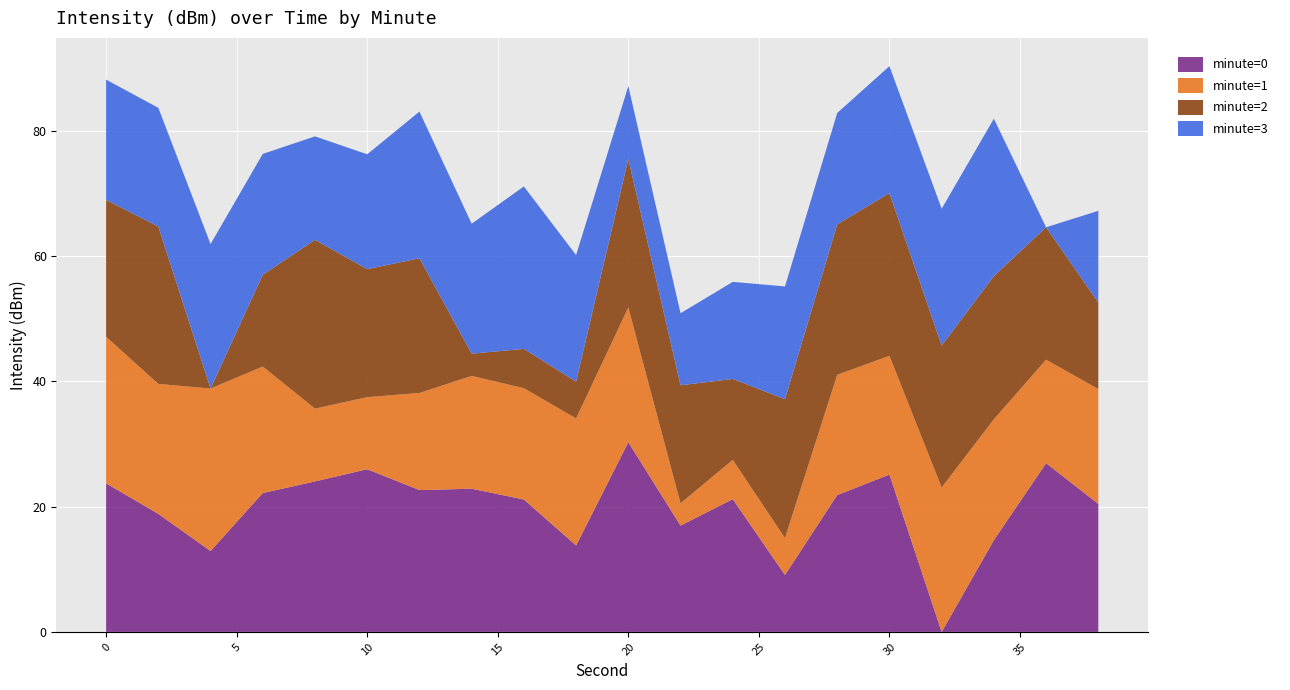

What is the total value across all series at 10?

76.3